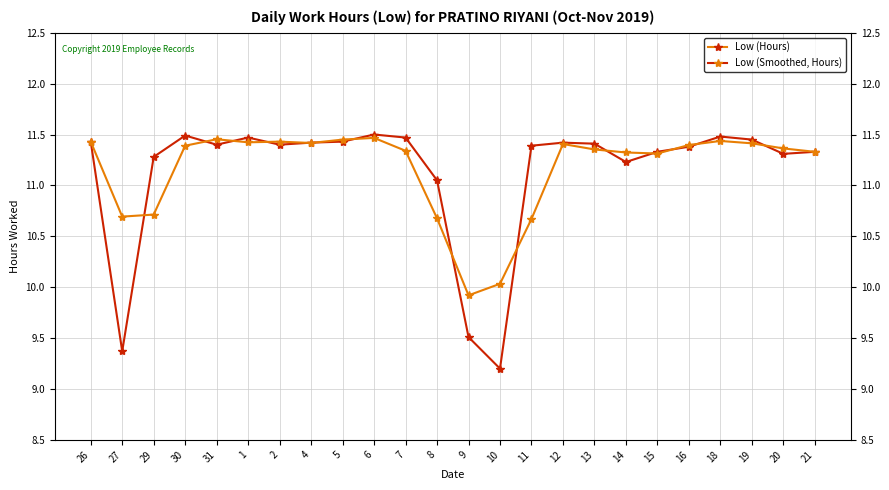

At which label is Low (Hours) closest to 10?

9